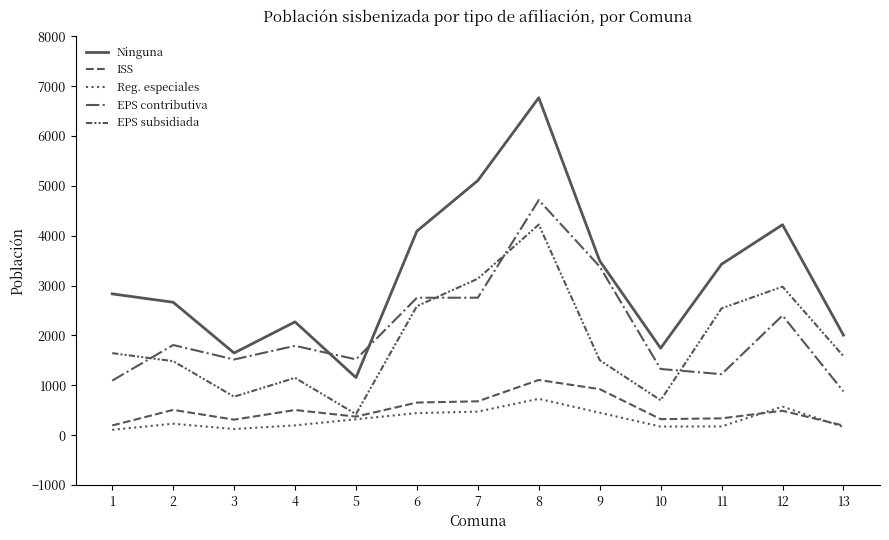

True or false: Ninguna has a value of 2667 at 2.

True